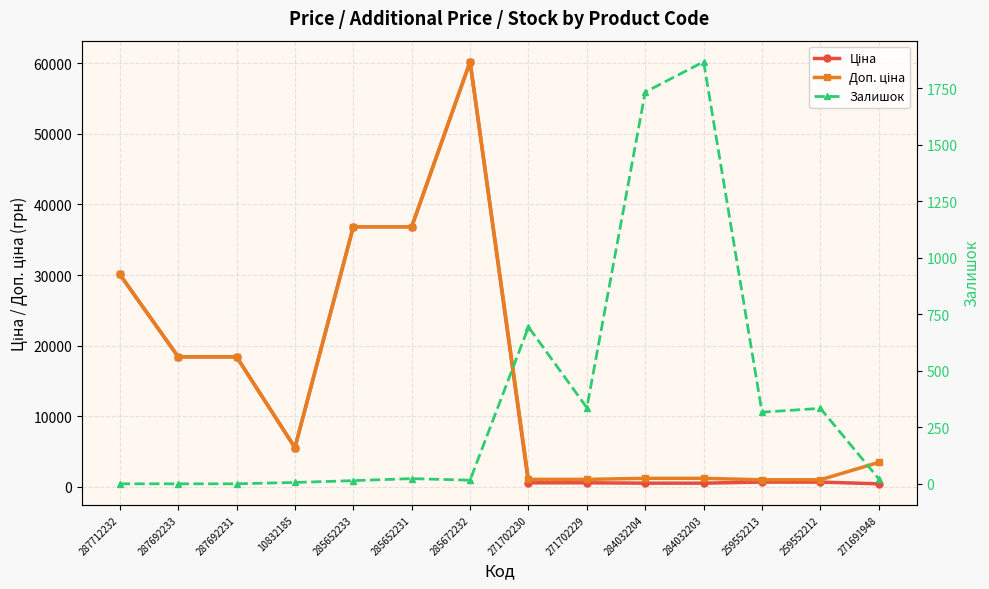

True or false: Ціна has more than 0 points higher than both neighbors.

True